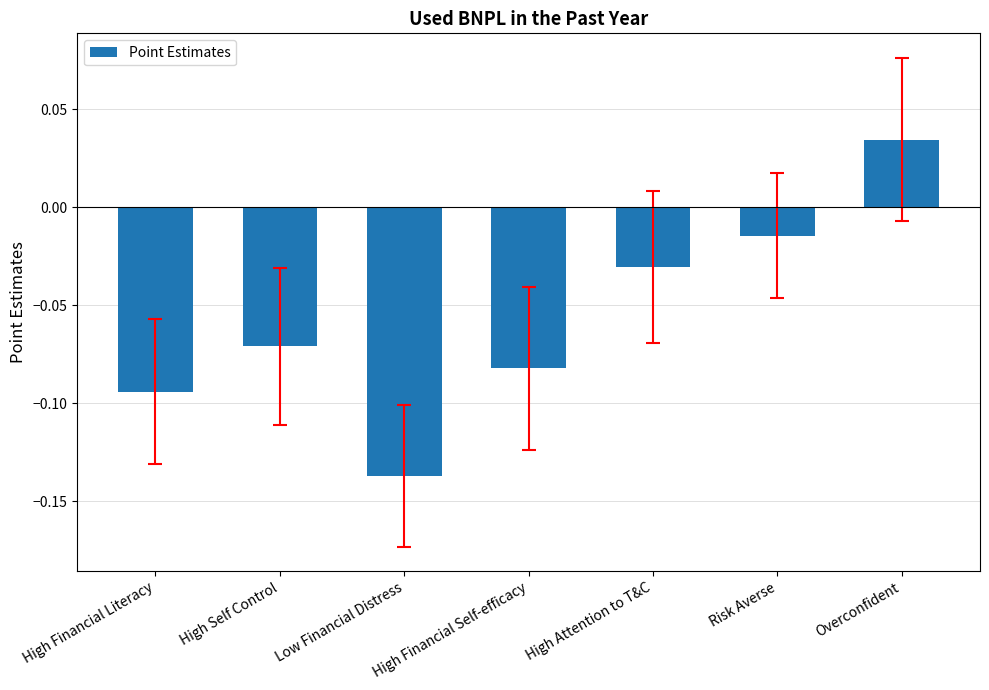

Rank the categories by value from highest to lowest.

Overconfident, Risk Averse, High Attention to T&C, High Self Control, High Financial Self-efficacy, High Financial Literacy, Low Financial Distress